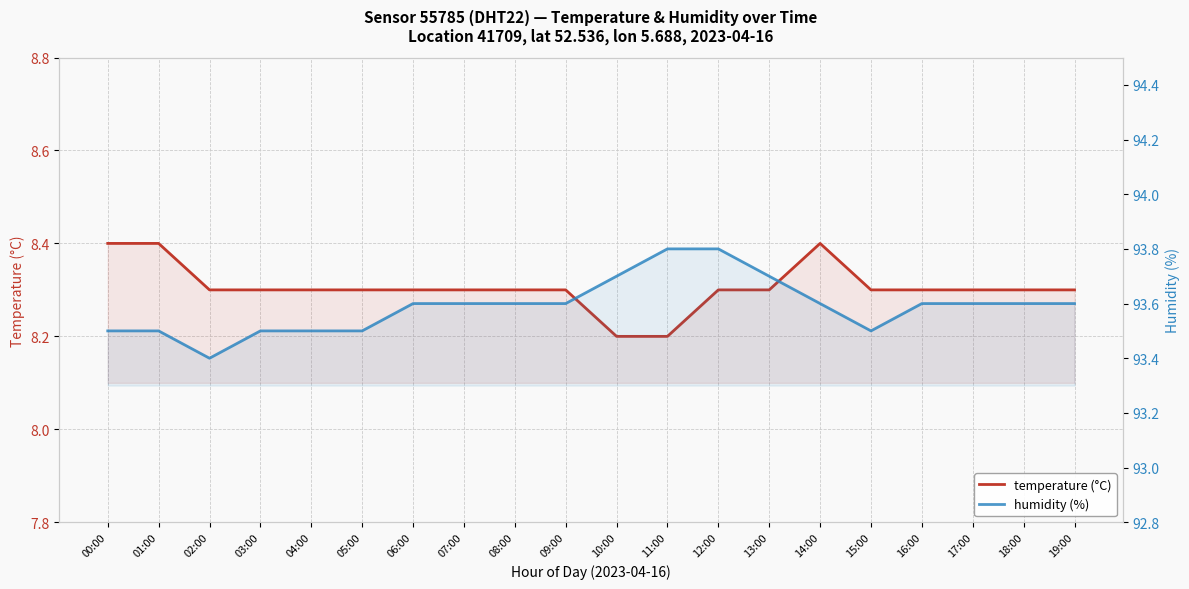

Is the value of temperature (°C) at 13:00 greater than the value of humidity (%) at 18:00?

No